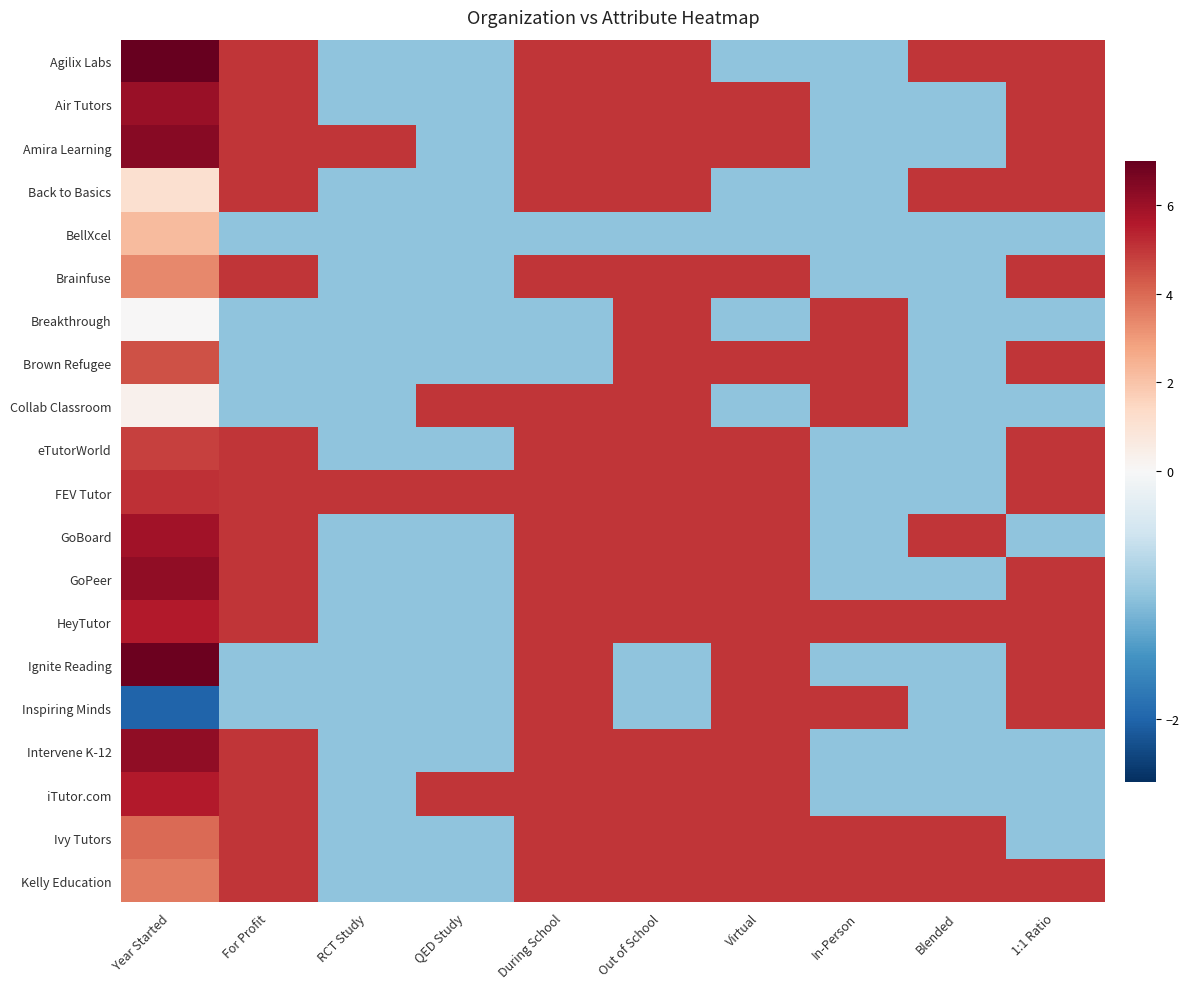

At 1:1 Ratio, list the series in order from smallest to largest.

BellXcel, Breakthrough, Collab Classroom, GoBoard, Intervene K-12, iTutor.com, Ivy Tutors, Agilix Labs, Air Tutors, Amira Learning, Back to Basics, Brainfuse, Brown Refugee, eTutorWorld, FEV Tutor, GoPeer, HeyTutor, Ignite Reading, Inspiring Minds, Kelly Education